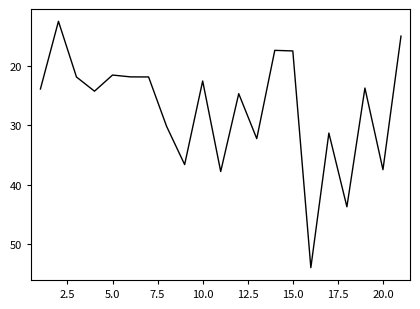

What is the smallest value displayed?

12.5